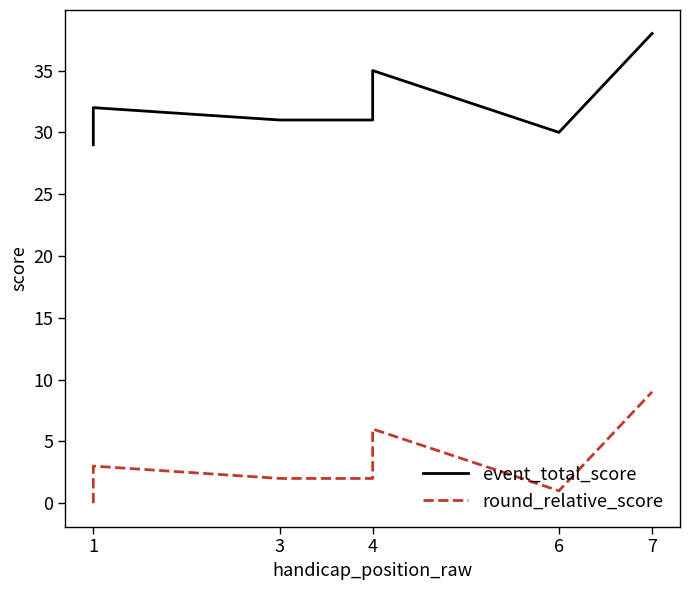

At 6, list the series in order from smallest to largest.

round_relative_score, event_total_score